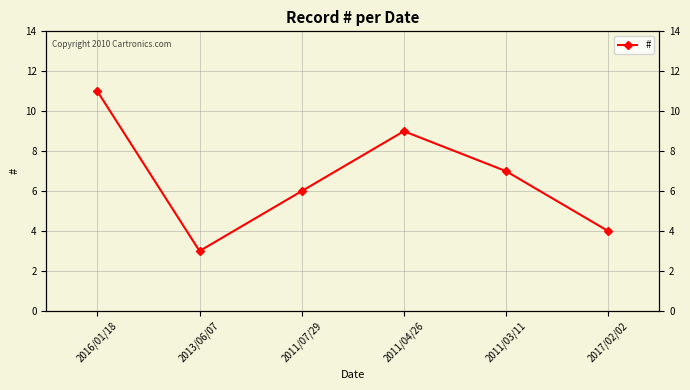

Approximately how many times larger is the value at 2011/07/29 compared to 2016/01/18?

0.5